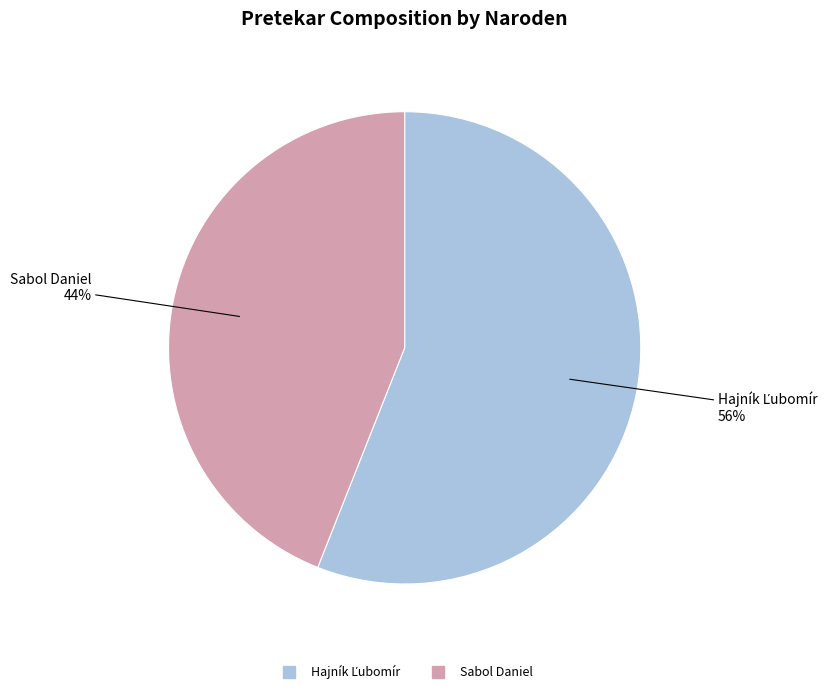

To the nearest percent, what percentage of the pie is Sabol Daniel?

44%